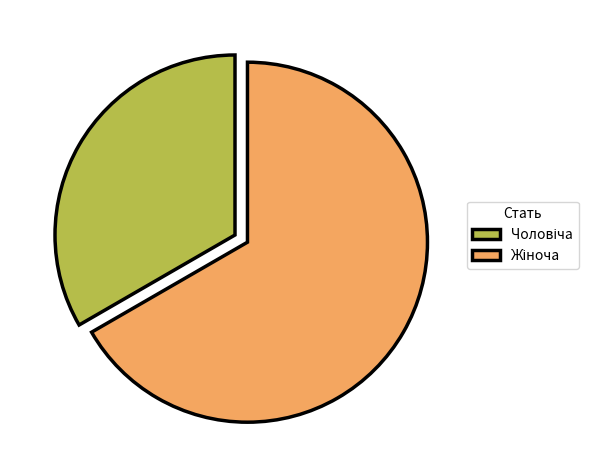

Which has a higher value, Чоловіча or Жіноча?

Жіноча